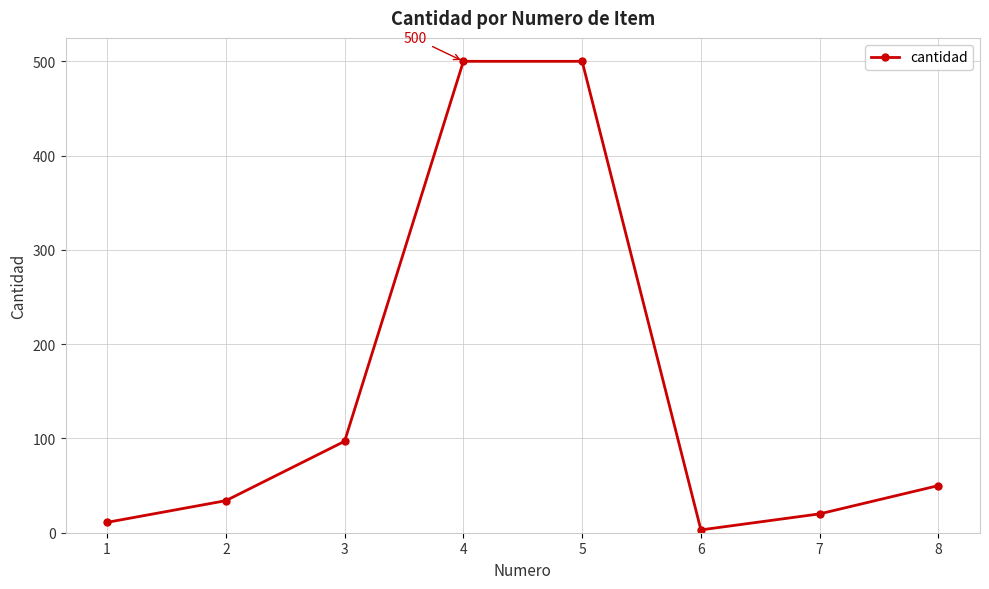

What is the maximum value shown in the chart?

500